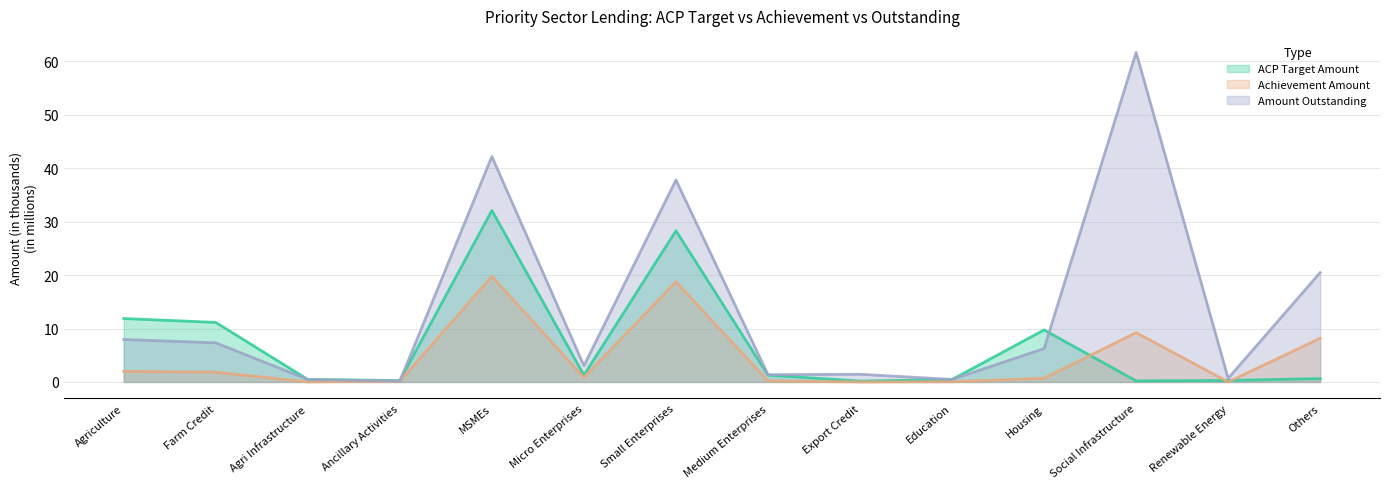

Reading right to left, extract all data points from this chart.

ACP Target Amount: Others=0.6	Renewable Energy=0.3	Social Infrastructure=0.2	Housing=9.7	Education=0.5	Export Credit=0.2	Medium Enterprises=1.3	Small Enterprises=28.3	Micro Enterprises=1.3	MSMEs=32.1	Ancillary Activities=0.3	Agri Infrastructure=0.5	Farm Credit=11.1	Agriculture=11.9
Achievement Amount: Others=8.2	Renewable Energy=0.0	Social Infrastructure=9.2	Housing=0.7	Education=0.0	Export Credit=0.0	Medium Enterprises=0.2	Small Enterprises=18.8	Micro Enterprises=0.8	MSMEs=19.8	Ancillary Activities=0.1	Agri Infrastructure=0.0	Farm Credit=1.8	Agriculture=2.0
Amount Outstanding: Others=20.5	Renewable Energy=0.7	Social Infrastructure=61.7	Housing=6.3	Education=0.5	Export Credit=1.4	Medium Enterprises=1.4	Small Enterprises=37.8	Micro Enterprises=3.0	MSMEs=42.2	Ancillary Activities=0.2	Agri Infrastructure=0.5	Farm Credit=7.3	Agriculture=7.9